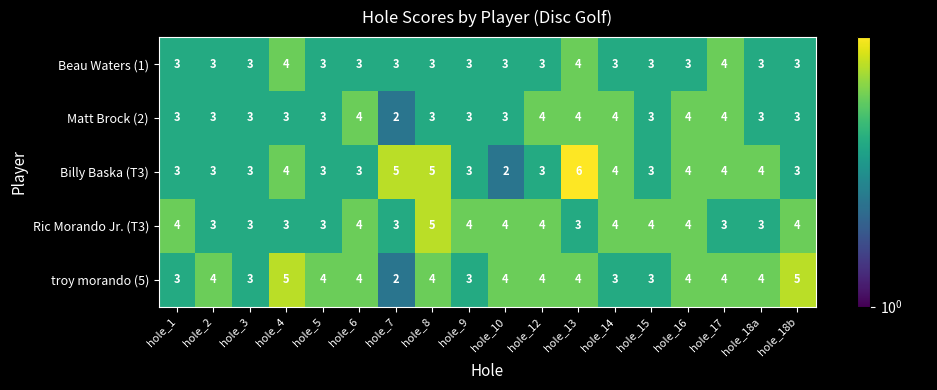

Is it true that troy morando (5) equals 4 at hole_17?

True